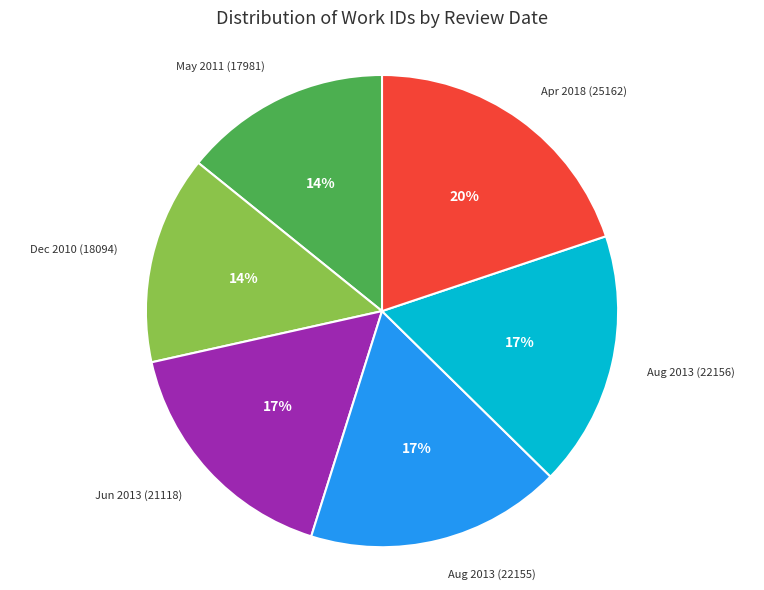

Which category has the biggest portion of the pie?

Apr 2018 (25162)